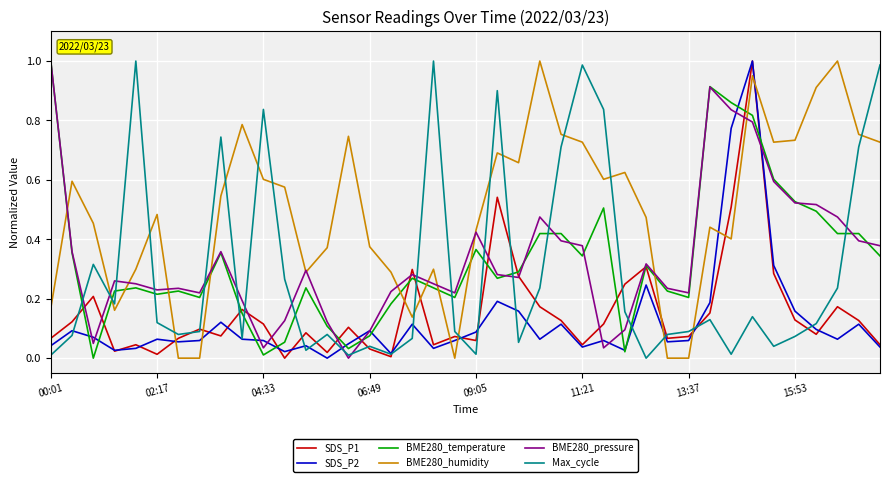

How many times do Max_cycle and BME280_humidity cross each other?

15